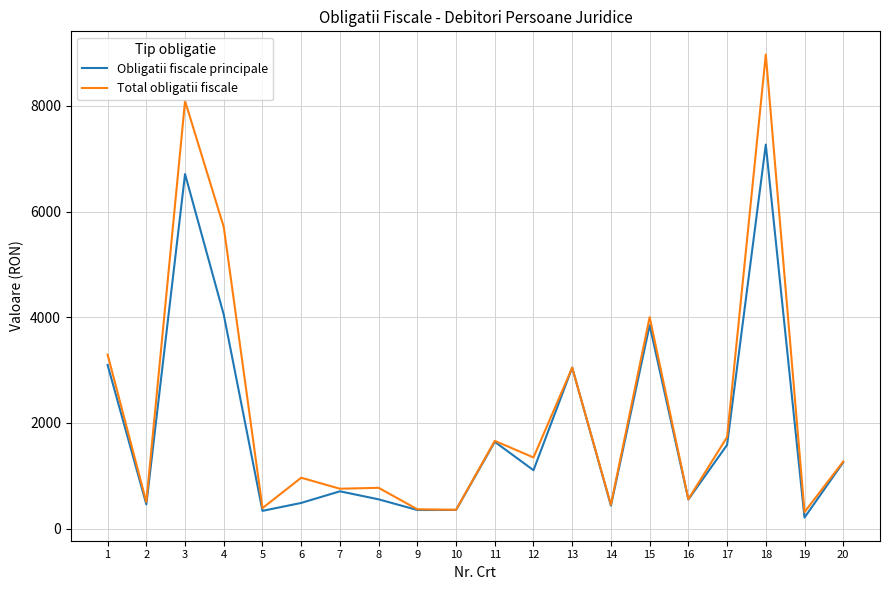

How many values in the Obligatii fiscale principale series are below 1103?

10